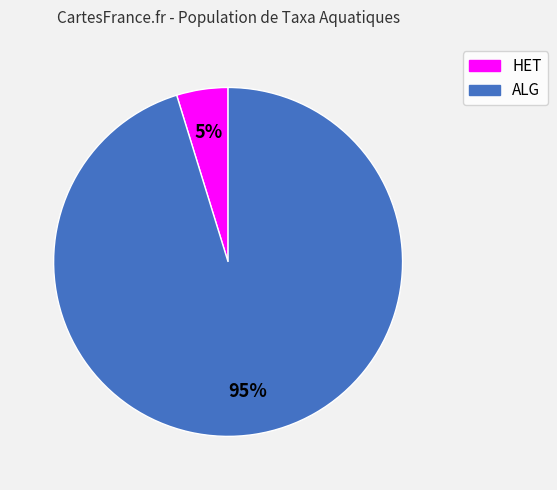

To the nearest percent, what is the difference between the largest and smallest slice percentages?

90%